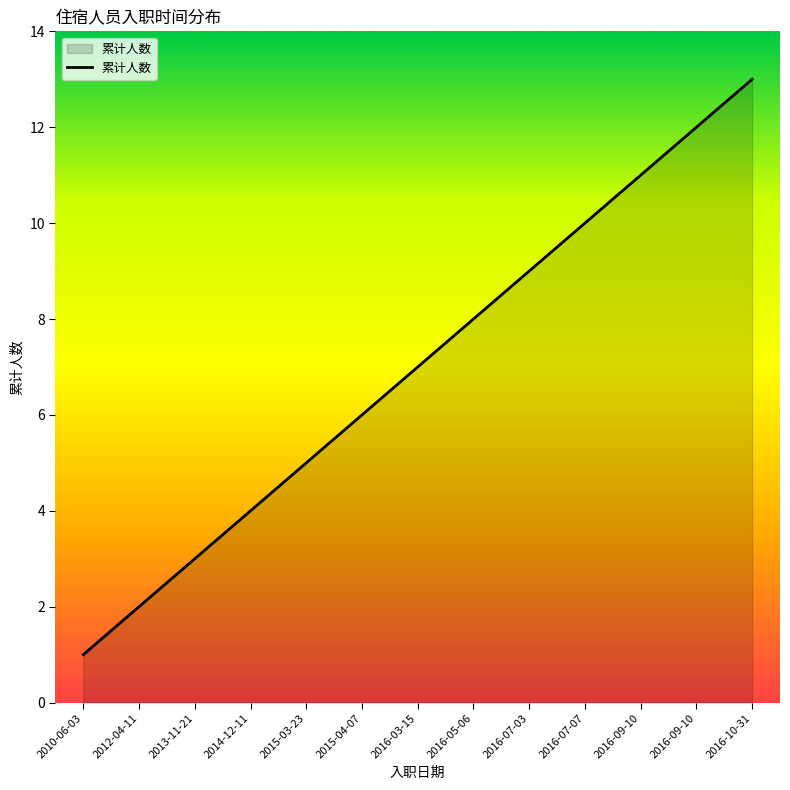

Is this an area chart (filled region under the line)?

Yes